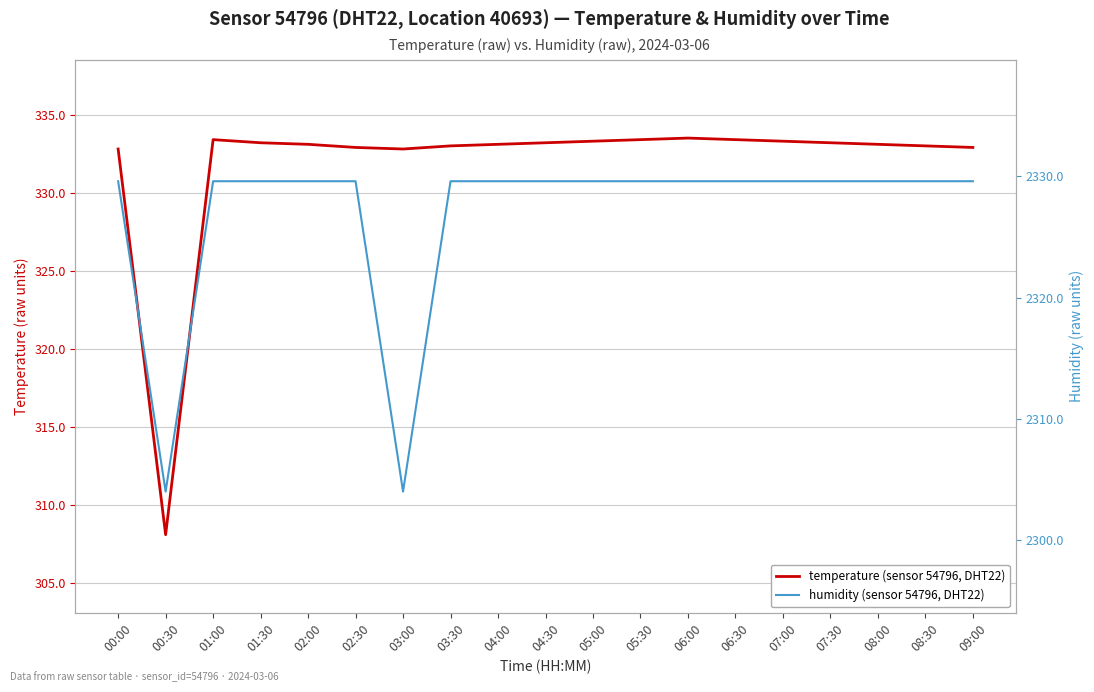

Reading left to right, what are all the values shown in this chart?

temperature (sensor 54796, DHT22): 332.8	308.1	333.4	333.2	333.1	332.9	332.8	333.0	333.1	333.2	333.3	333.4	333.5	333.4	333.3	333.2	333.1	333.0	332.9
humidity (sensor 54796, DHT22): 2329.6	2304.0	2329.6	2329.6	2329.6	2329.6	2304.0	2329.6	2329.6	2329.6	2329.6	2329.6	2329.6	2329.6	2329.6	2329.6	2329.6	2329.6	2329.6